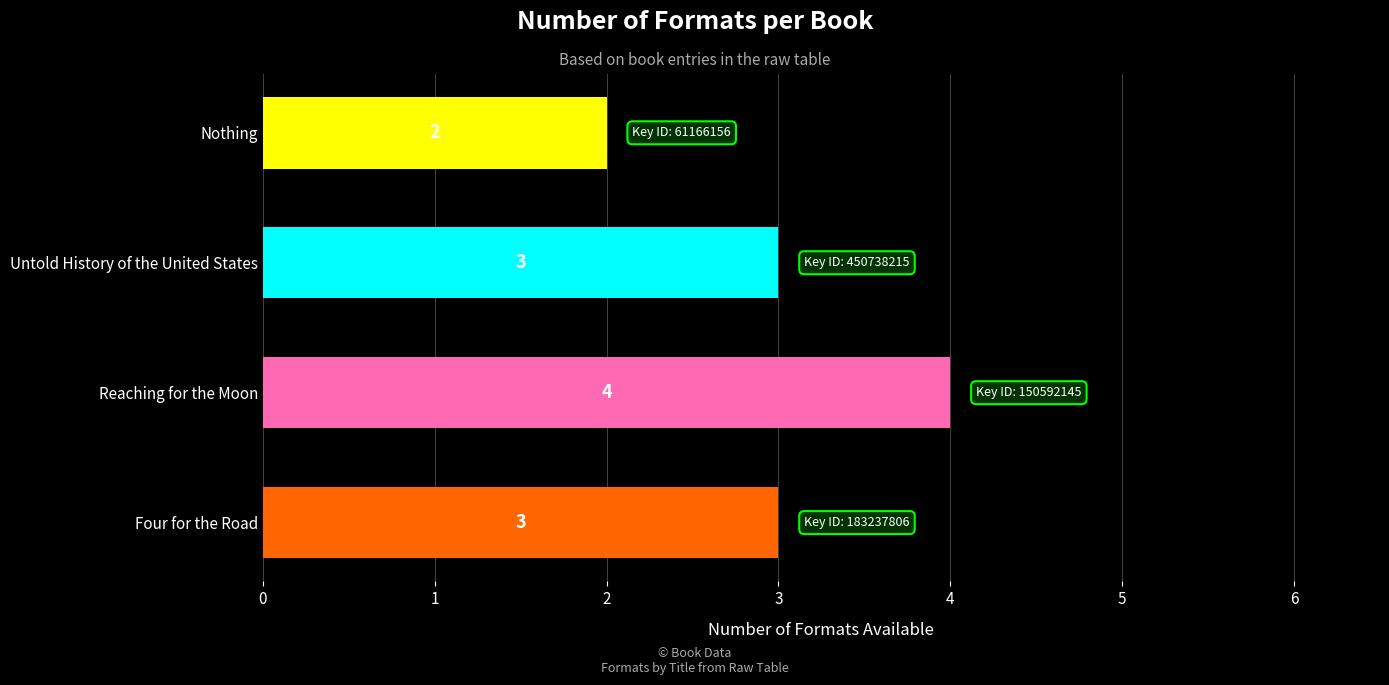

Approximately how many times larger is the value at Nothing compared to Reaching for the Moon?

0.5